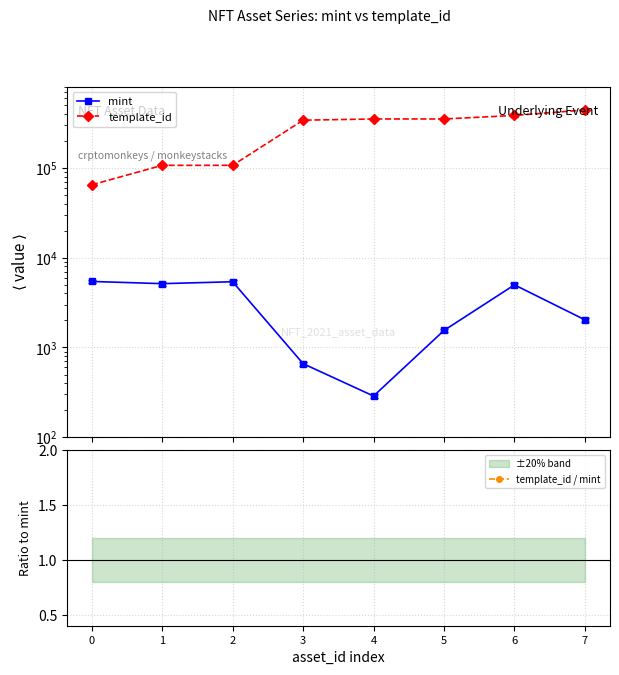

What is the sum of all template_id values?

2141027.0